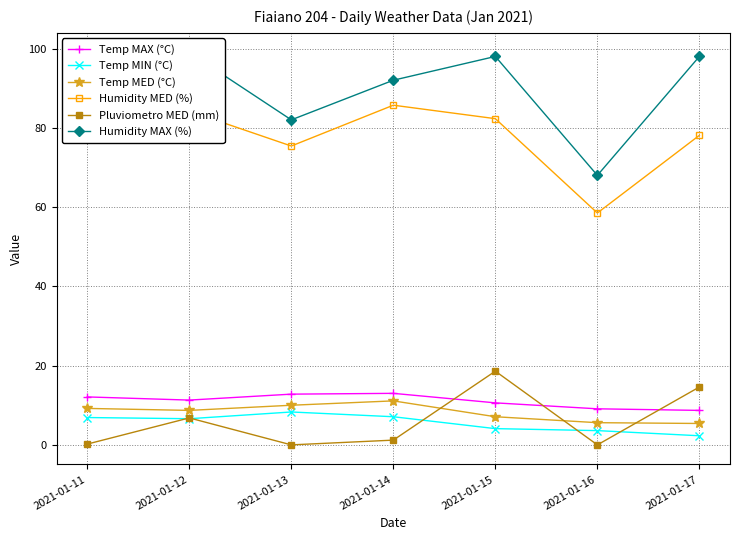

True or false: Humidity MAX (%) and Temp MAX (°C) intersect in this chart.

False